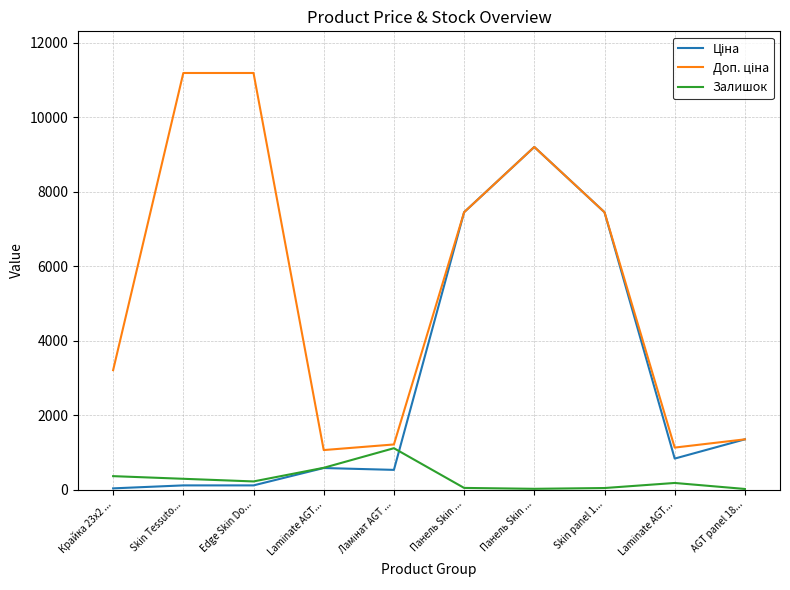

Does the chart have visible grid lines?

Yes